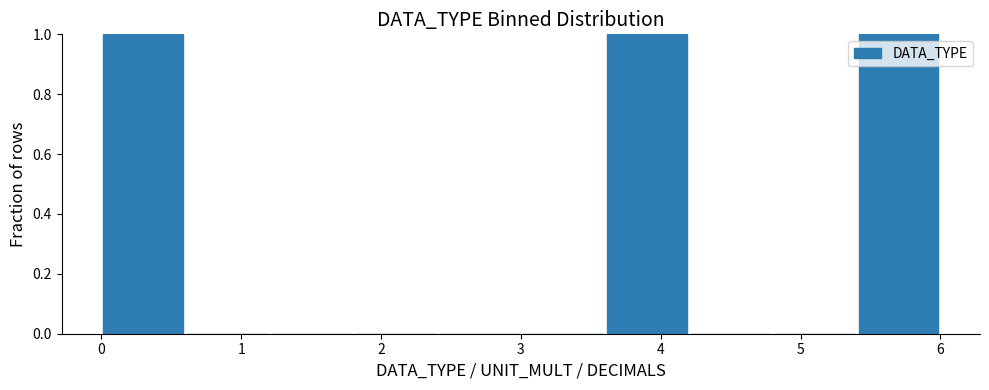

Reading left to right, transcribe this chart: for each bar, give the range it covers on the x-axis and its height. The values are not printed on the chart, so give them approximately, as read against the axis.

0.0 to 0.6: 1
0.6 to 1.2: 0
1.2 to 1.8: 0
1.8 to 2.4: 0
2.4 to 3.0: 0
3.0 to 3.6: 0
3.6 to 4.2: 1
4.2 to 4.8: 0
4.8 to 5.4: 0
5.4 to 6.0: 1